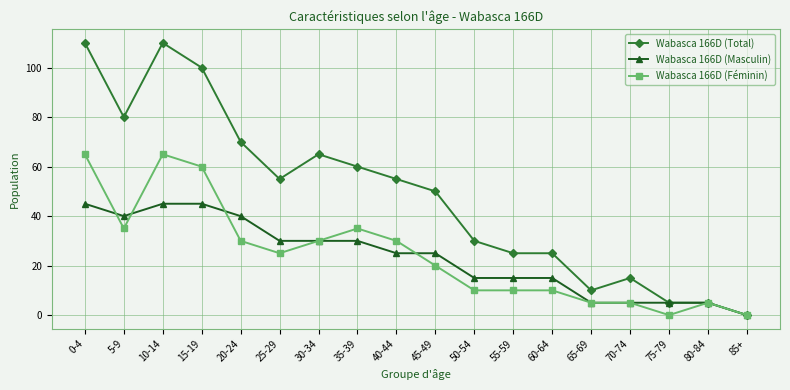

What is the difference between the maximum and minimum values in the Wabasca 166D (Féminin) series?

65